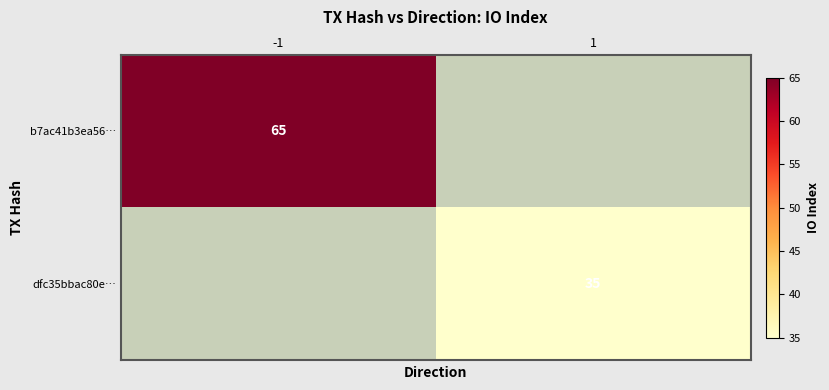

True or false: dfc35bbac80e… has a value of 20 at 1.

False